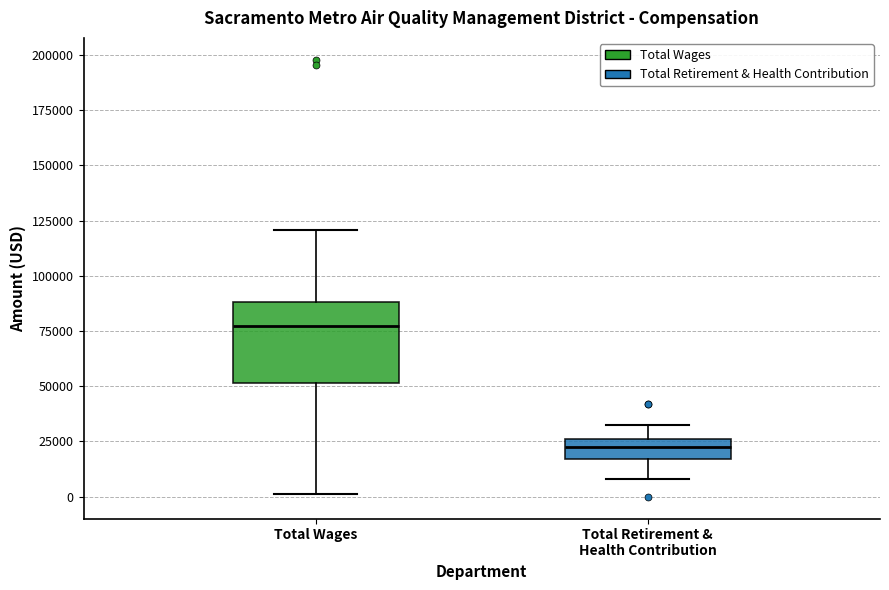

Which box is the tallest, from its lower edge to its upper edge?

Total Wages